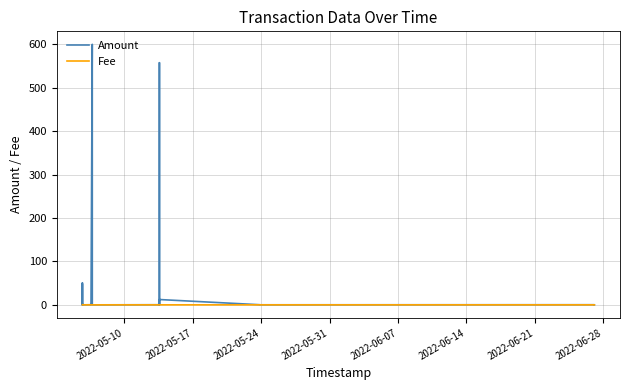

Is this an area chart (filled region under the line)?

No